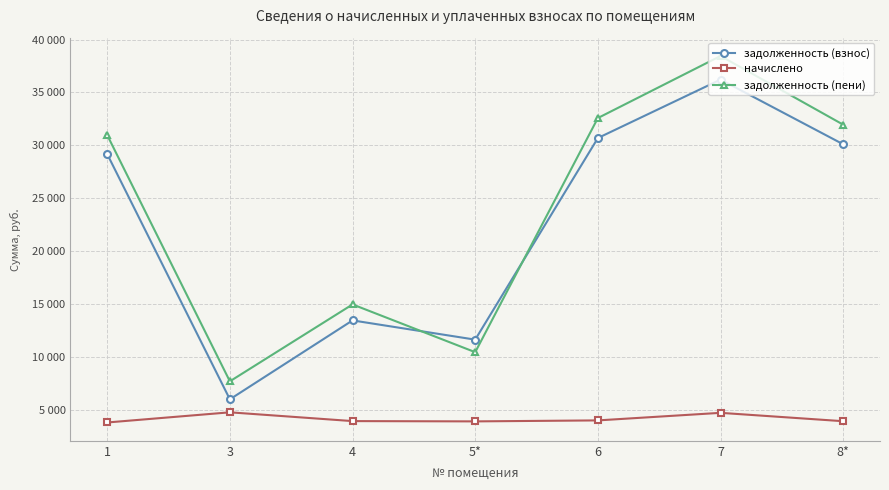

Does the chart have visible grid lines?

Yes